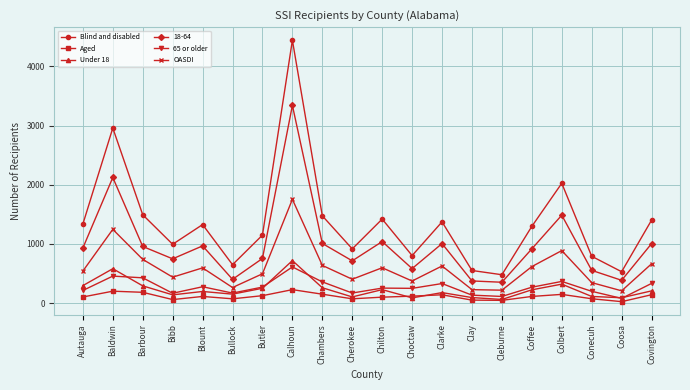

True or false: OASDI and Blind and disabled cross at least once.

False